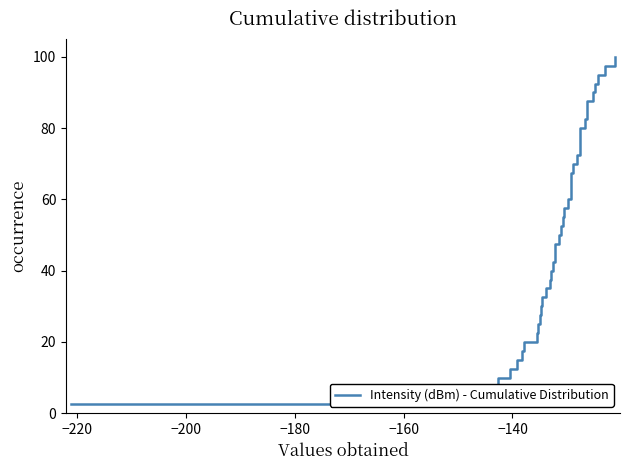

Count the number of values greater than 52.

20